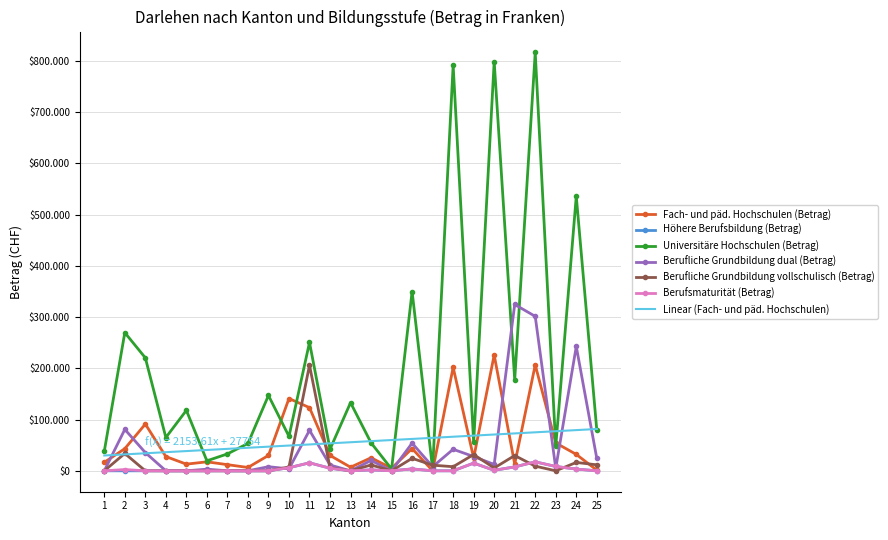

What is the sum of all Universitäre Hochschulen (Betrag) values?

5171847